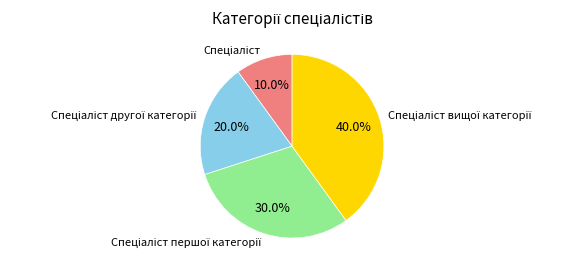

Does any single category account for the majority?

No